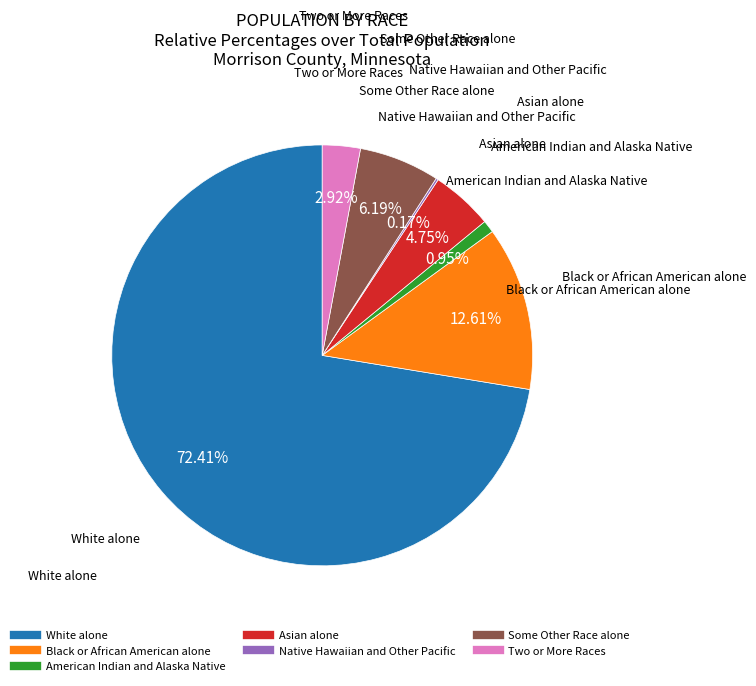

Which has a higher value, Asian alone or White alone?

White alone